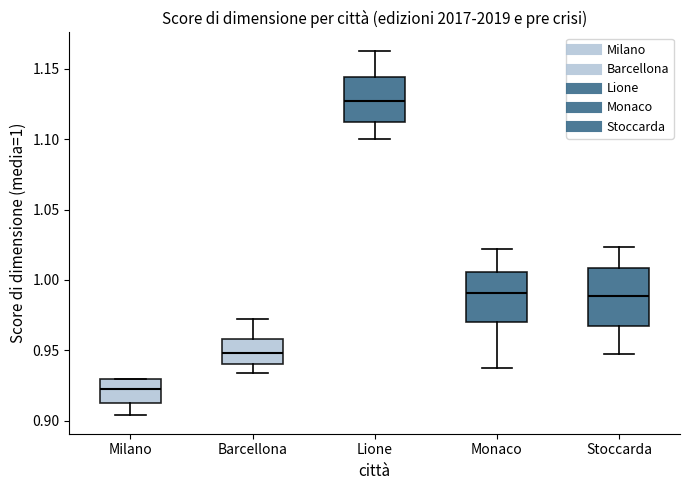

Reading left to right, read every box against the y-axis: the position of its median line, the range the box covers, and the ends of its whiskers. The values are not printed on the chart, so give them approximately, as read against the axis.

Milano: median 0.925, box 0.910 to 0.930, whiskers 0.905 to 0.930
Barcellona: median 0.950, box 0.940 to 0.960, whiskers 0.935 to 0.975
Lione: median 1.125, box 1.110 to 1.145, whiskers 1.100 to 1.165
Monaco: median 0.990, box 0.970 to 1.005, whiskers 0.940 to 1.020
Stoccarda: median 0.990, box 0.965 to 1.010, whiskers 0.950 to 1.025